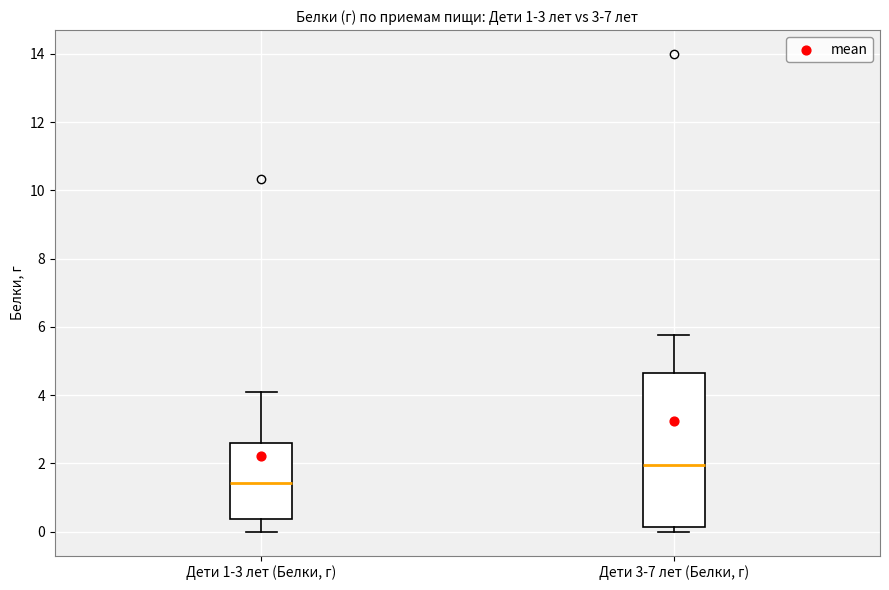

Which box is the tallest, from its lower edge to its upper edge?

Дети 3-7 лет (Белки, г)